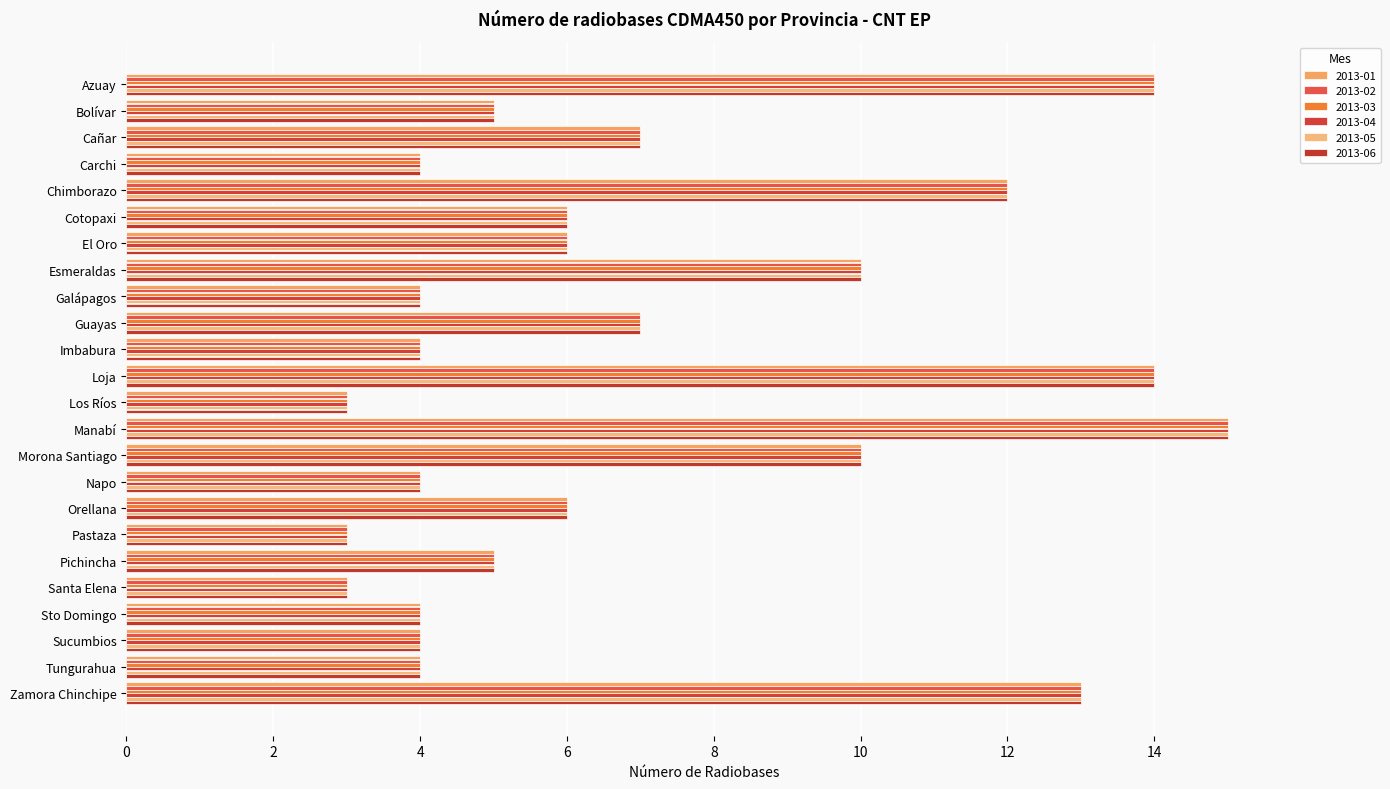

Which series has the largest total across all categories?

2013-01